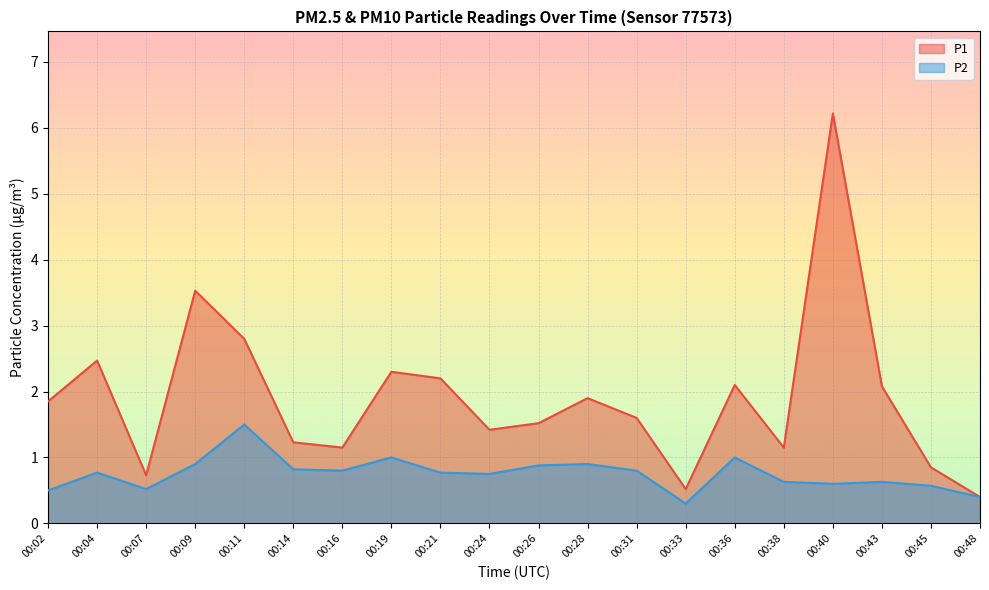

Where does the P1 series first go above 1?

00:02